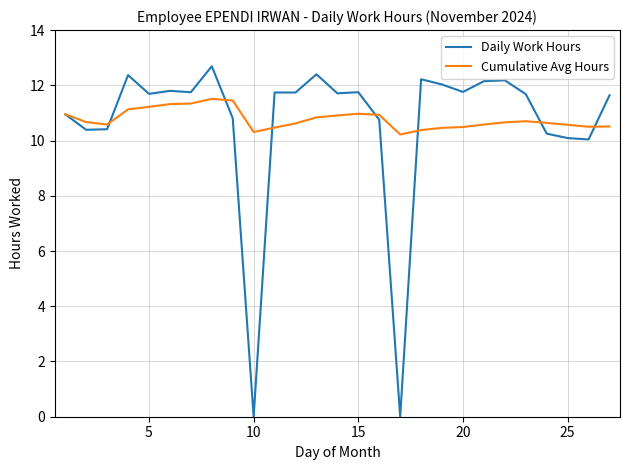

Which series has the largest range (max minus min)?

Daily Work Hours